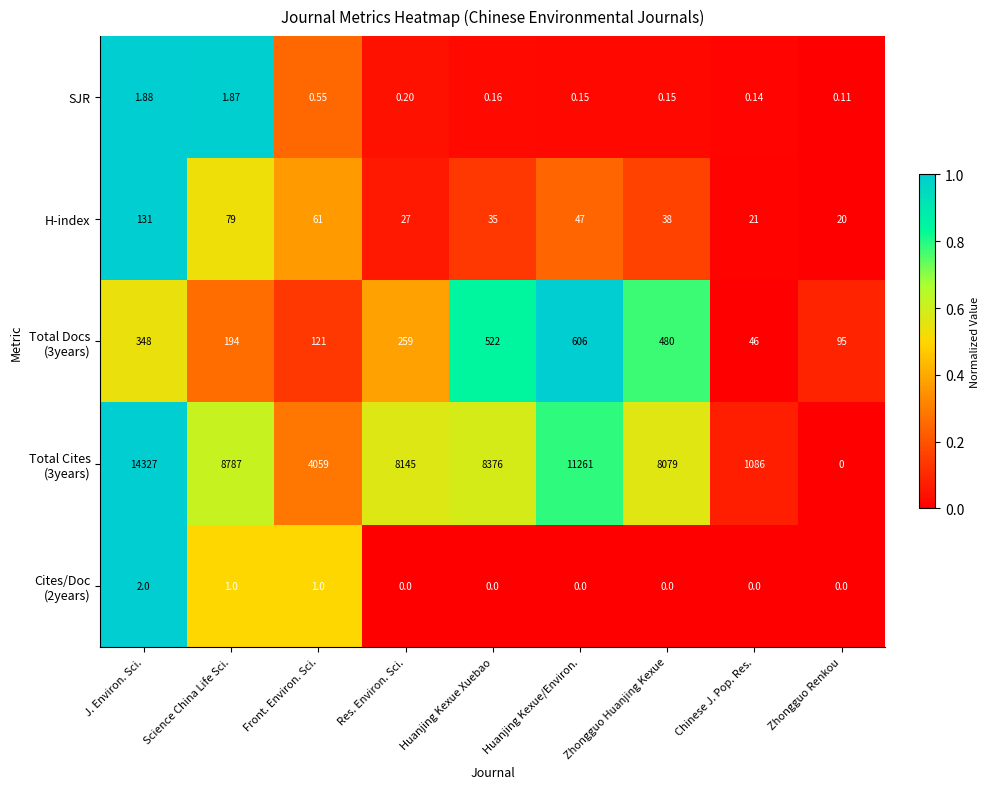

What is the total value across all series at J. Environ. Sci.?

14809.9